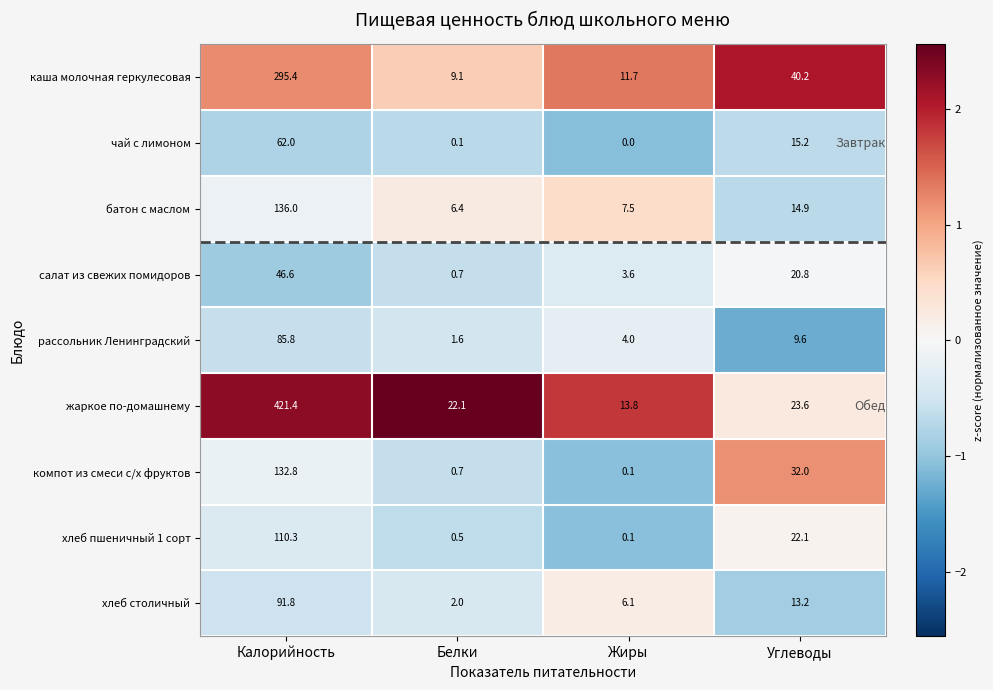

What is the difference between the рассольник Ленинградский values at Калорийность and Жиры?

81.8